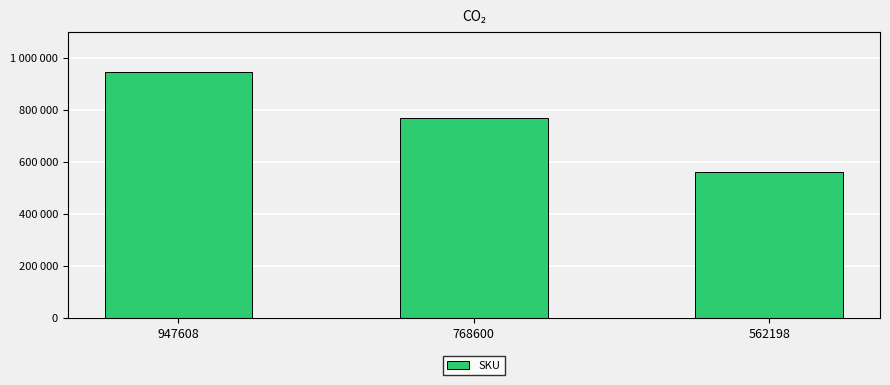

What is the greatest value displayed?

947608